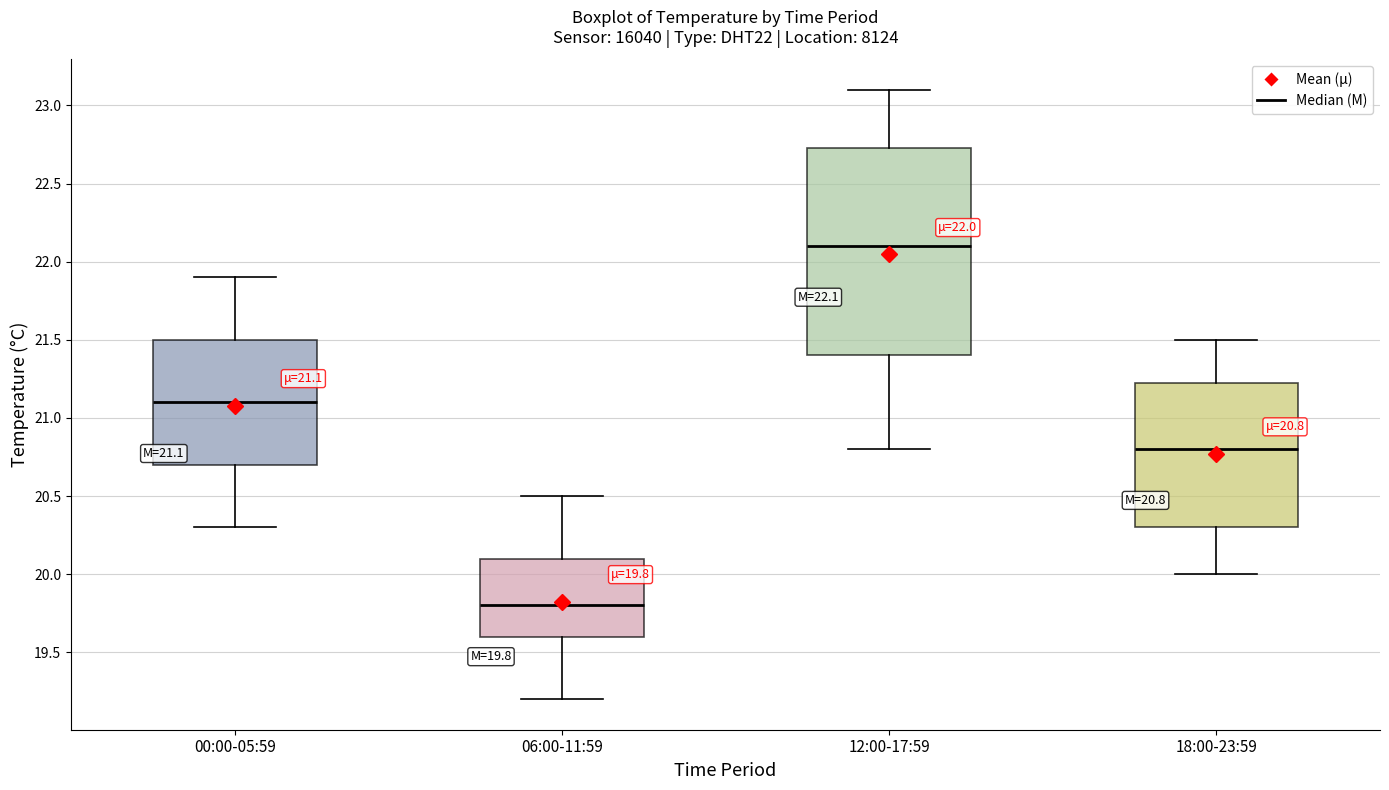

Which box has the highest median line?

12:00-17:59